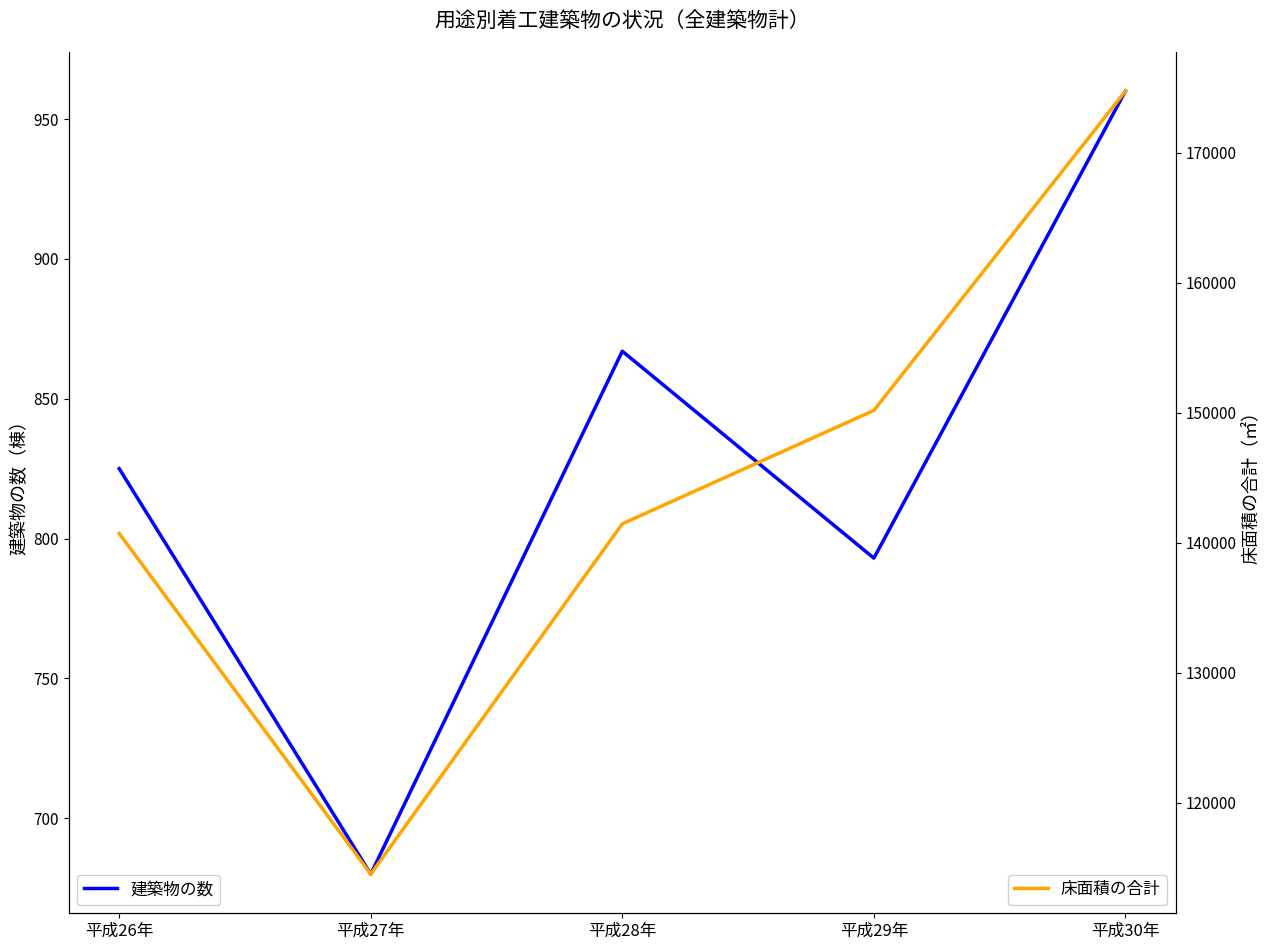

How many lines are shown in the chart?

2